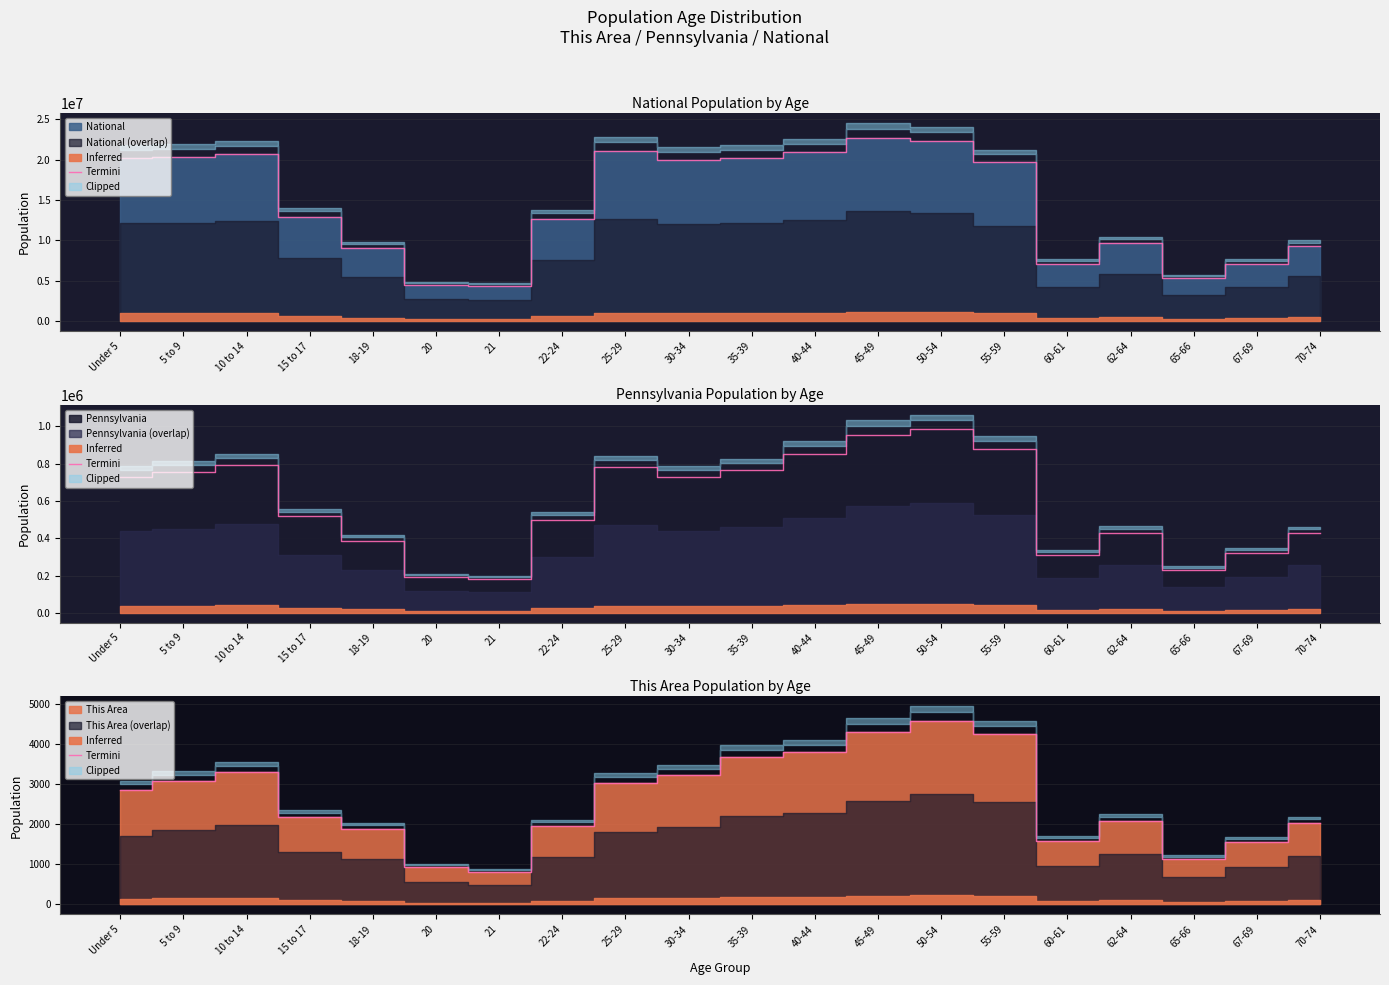

The value at 35-39 is 2124. True or false?

False